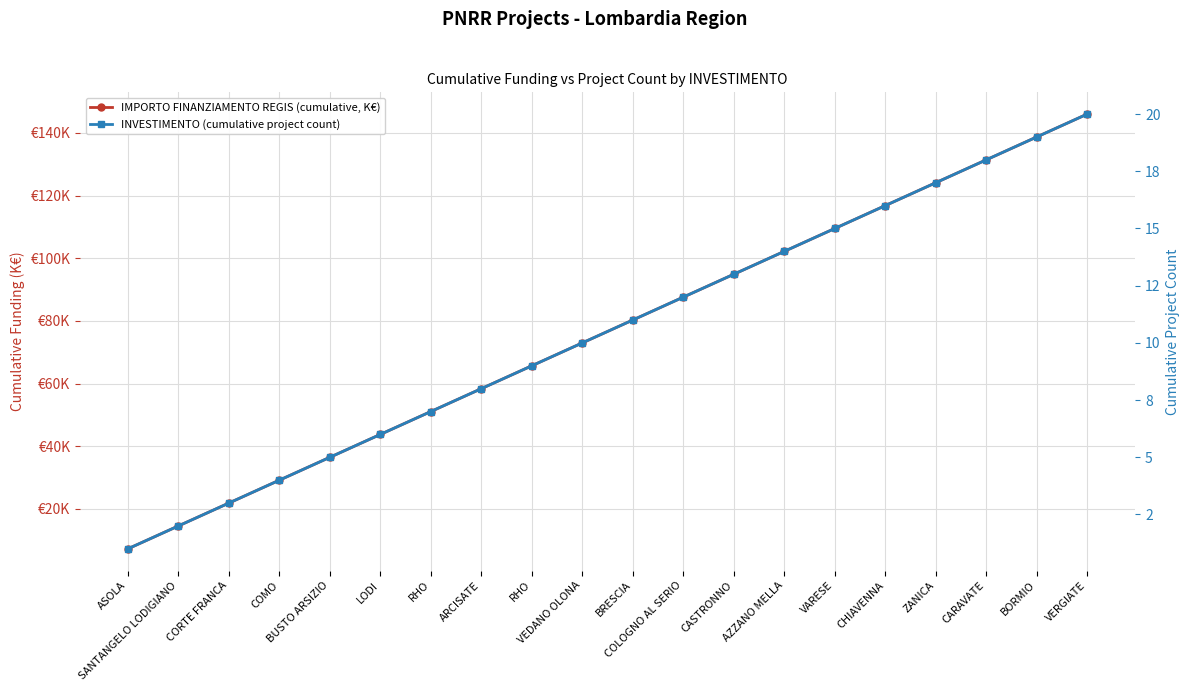

Rank the categories by INVESTIMENTO (cumulative project count) value from lowest to highest.

ASOLA, SANTANGELO LODIGIANO, CORTE FRANCA, COMO, BUSTO ARSIZIO, LODI, RHO, ARCISATE, RHO, VEDANO OLONA, BRESCIA, COLOGNO AL SERIO, CASTRONNO, AZZANO MELLA, VARESE, CHIAVENNA, ZANICA, CARAVATE, BORMIO, VERGIATE